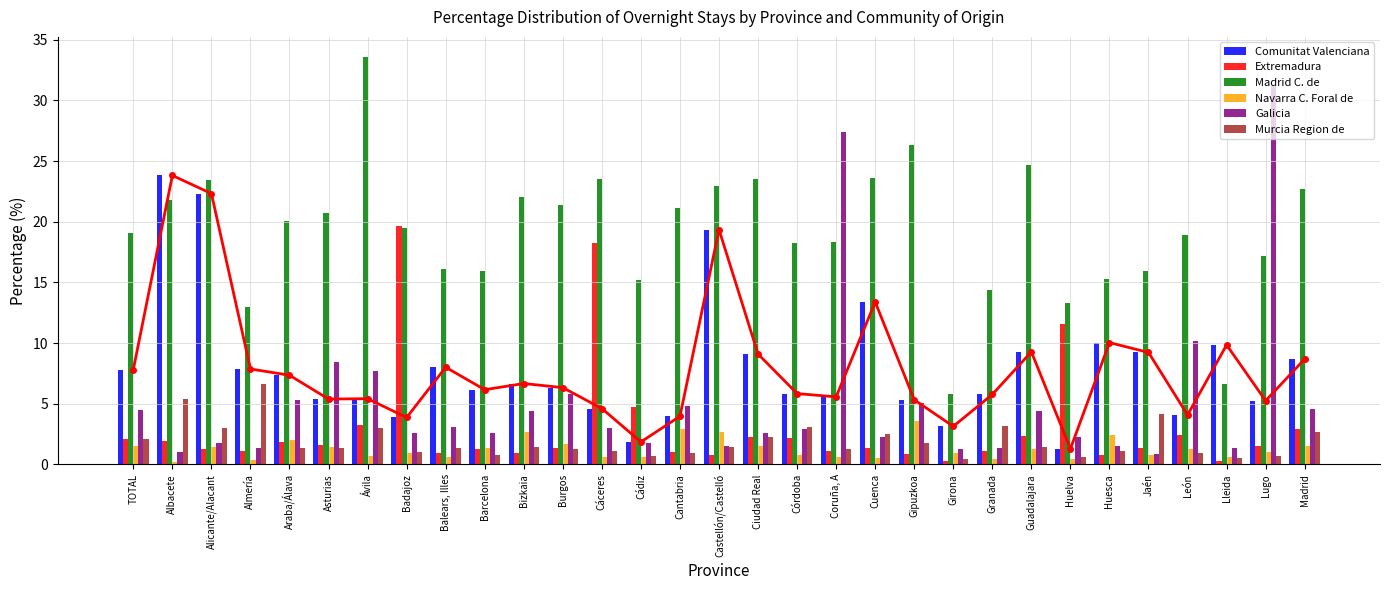

What is the label of the 2nd bar from the left?

Albacete